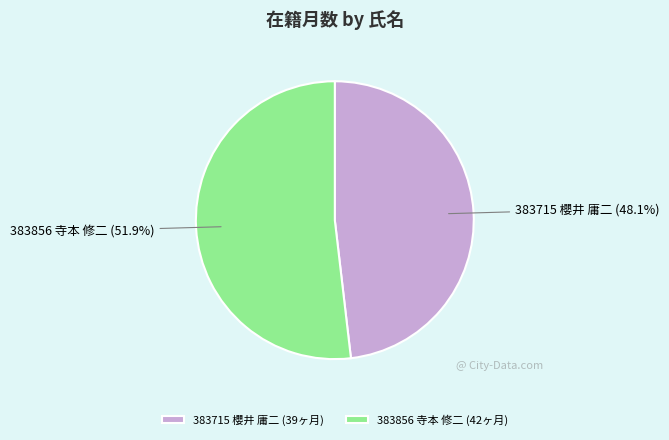

How many slices are in this pie chart?

2